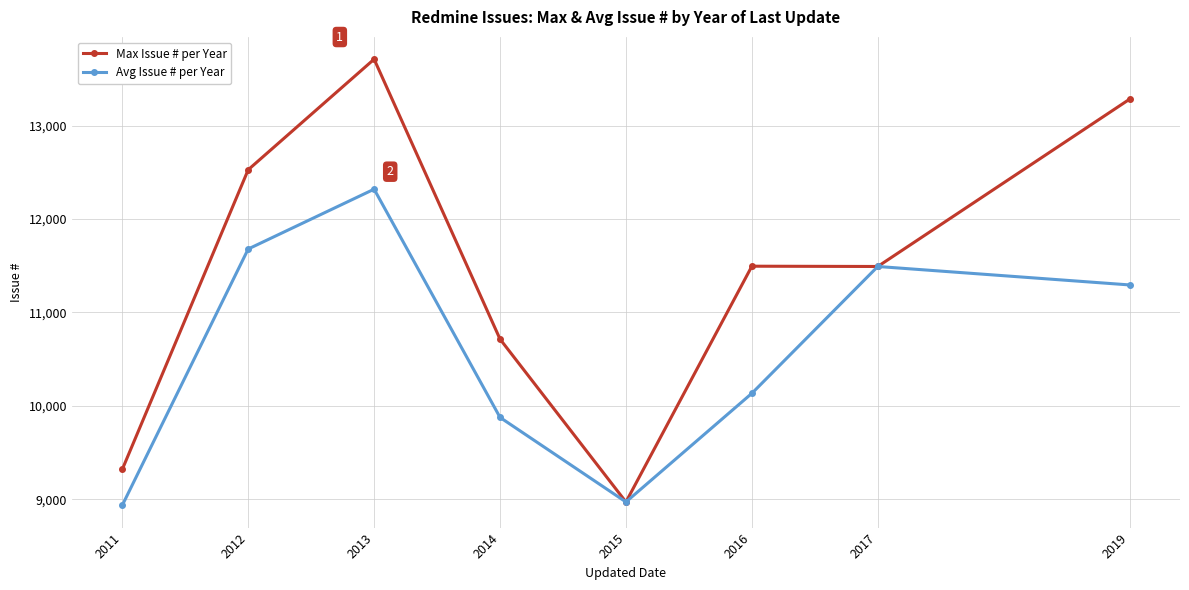

In Avg Issue # per Year, how many points are lower than both neighbors (excluding endpoints)?

1